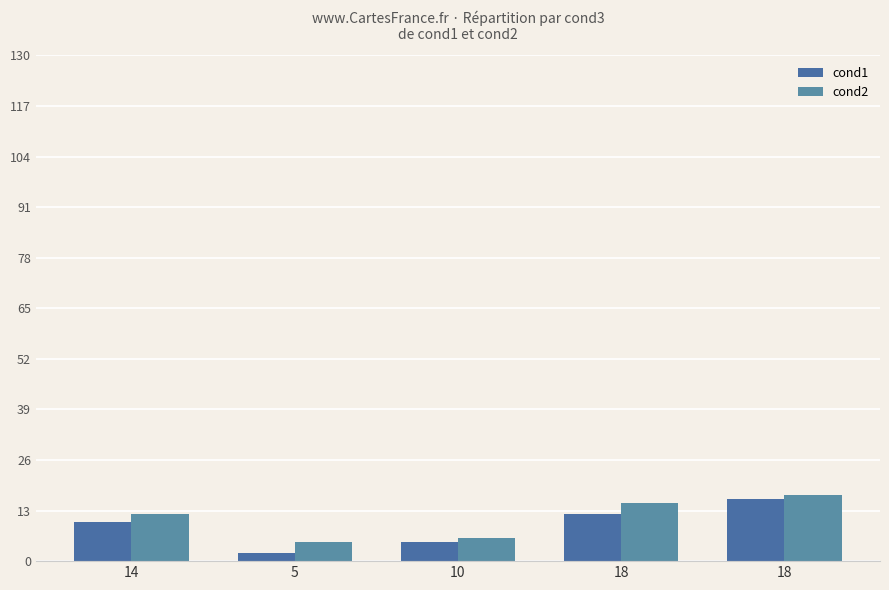

How many data points does each series have?

5